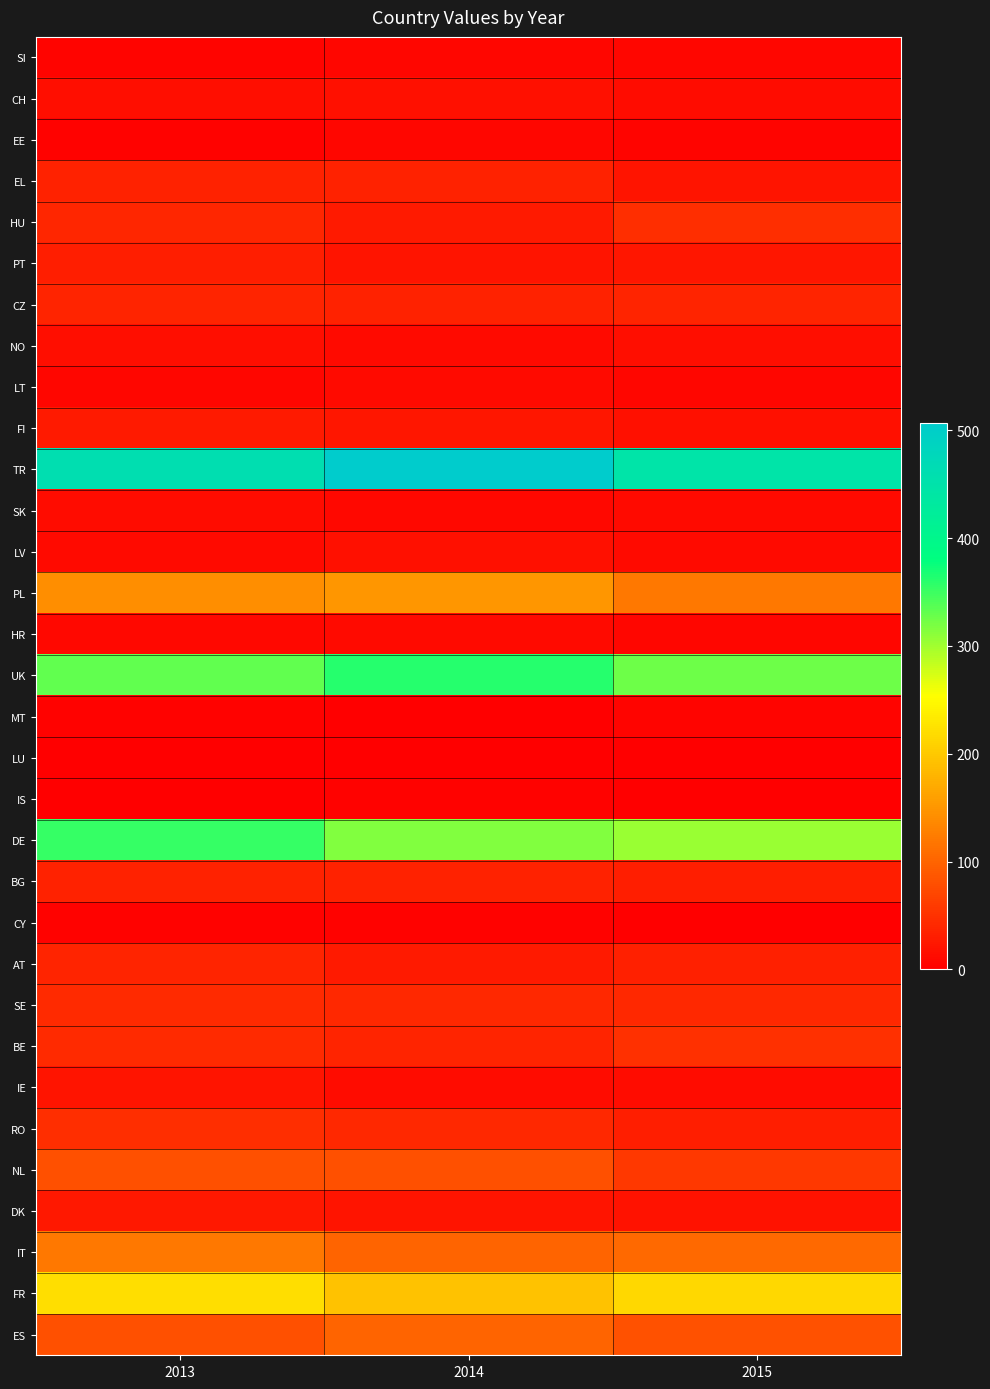

Reading right to left, what are all the values shown in this chart?

SI: 2015=6	2014=6	2013=4
CH: 2015=13	2014=17	2013=15
EE: 2015=4	2014=7	2013=3
EL: 2015=21	2014=35	2013=35
HU: 2015=46	2014=26	2013=39
PT: 2015=23	2014=21	2013=30
CZ: 2015=36	2014=35	2013=36
NO: 2015=14	2014=11	2013=14
LT: 2015=7	2014=10	2013=7
FI: 2015=17	2014=23	2013=26
TR: 2015=447	2014=507	2013=460
SK: 2015=11	2014=9	2013=12
LV: 2015=11	2014=16	2013=11
PL: 2015=119	2014=150	2013=141
HR: 2015=6	2014=11	2013=8
UK: 2015=325	2014=362	2013=331
MT: 2015=4	2014=0	2013=3
LU: 2015=1	2014=1	2013=1
IS: 2015=0	2014=2	2013=1
DE: 2015=304	2014=315	2013=353
BG: 2015=31	2014=35	2013=34
CY: 2015=1	2014=2	2013=2
AT: 2015=32	2014=27	2013=36
SE: 2015=40	2014=40	2013=42
BE: 2015=48	2014=37	2013=43
IE: 2015=13	2014=12	2013=21
RO: 2015=31	2014=40	2013=47
NL: 2015=57	2014=81	2013=80
DK: 2015=19	2014=21	2013=25
IT: 2015=105	2014=101	2013=120
FR: 2015=214	2014=194	2013=221
ES: 2015=82	2014=100	2013=81